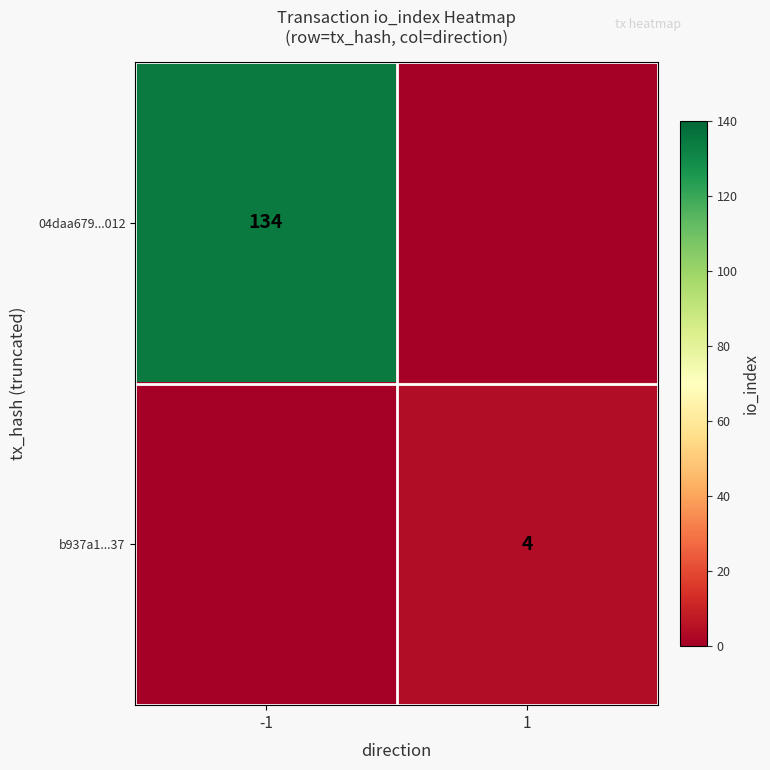

At which category is the sum across all series the highest?

-1